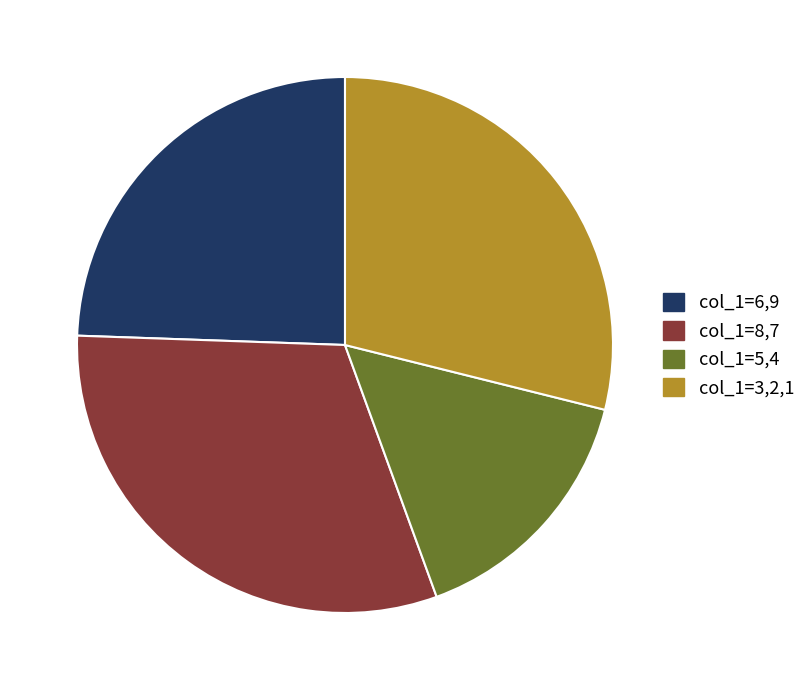

Combined, do col_1=5,4 and col_1=6,9 account for over 50%?

No